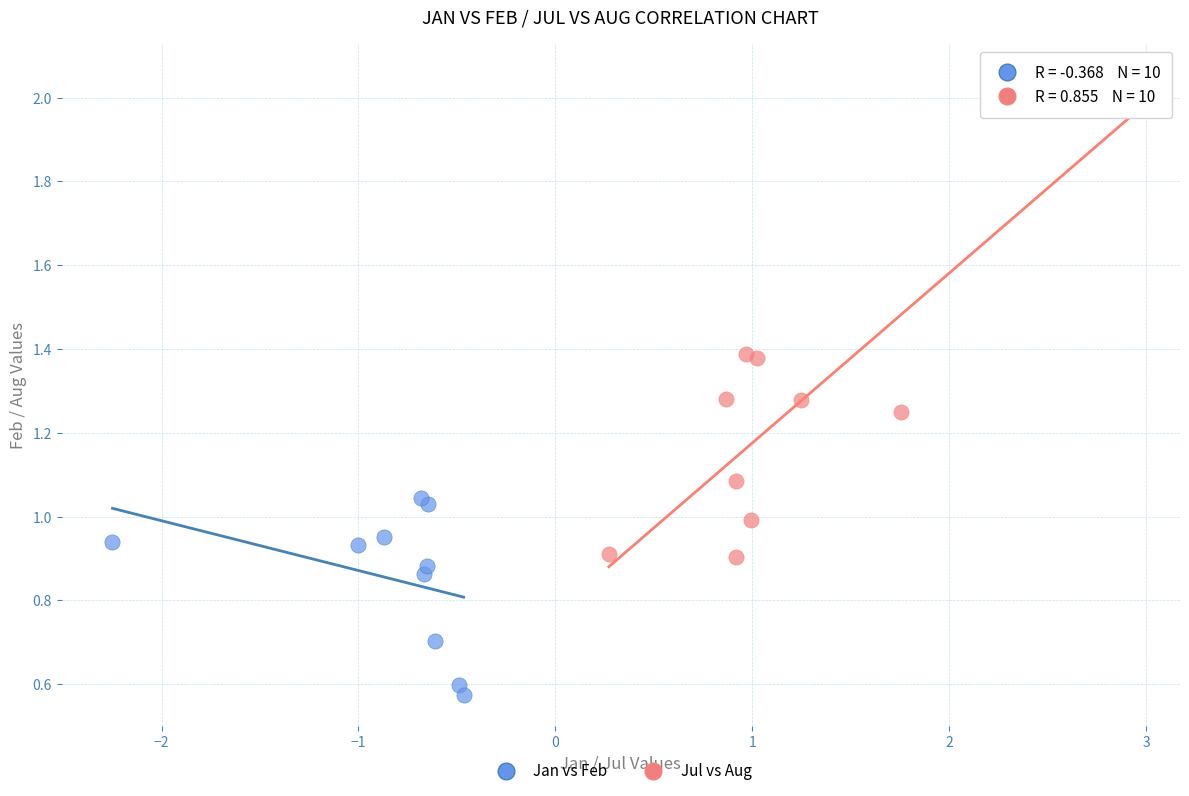

Which series contains the highest Y value?

Jul vs Aug